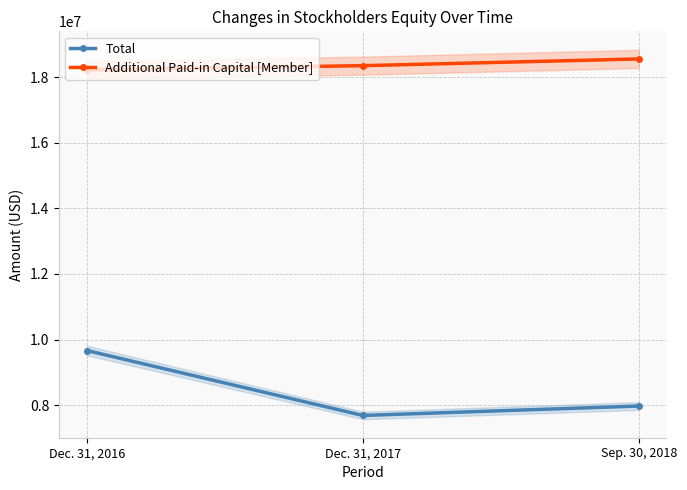

What is the average value of the Additional Paid-in Capital [Member] series?

18375237